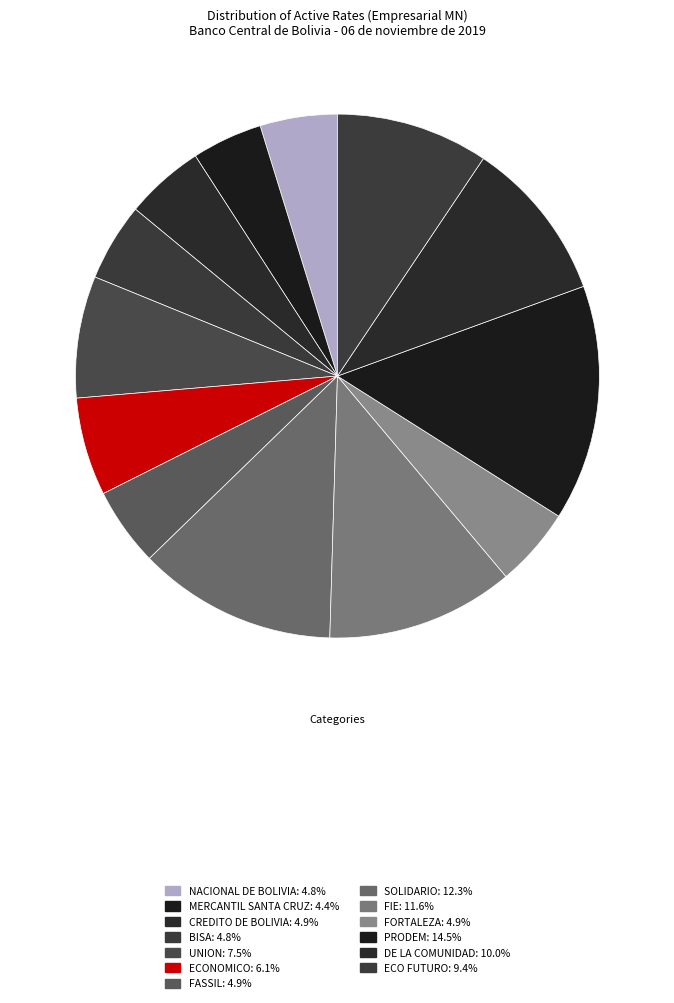

How many slices are in this pie chart?

13